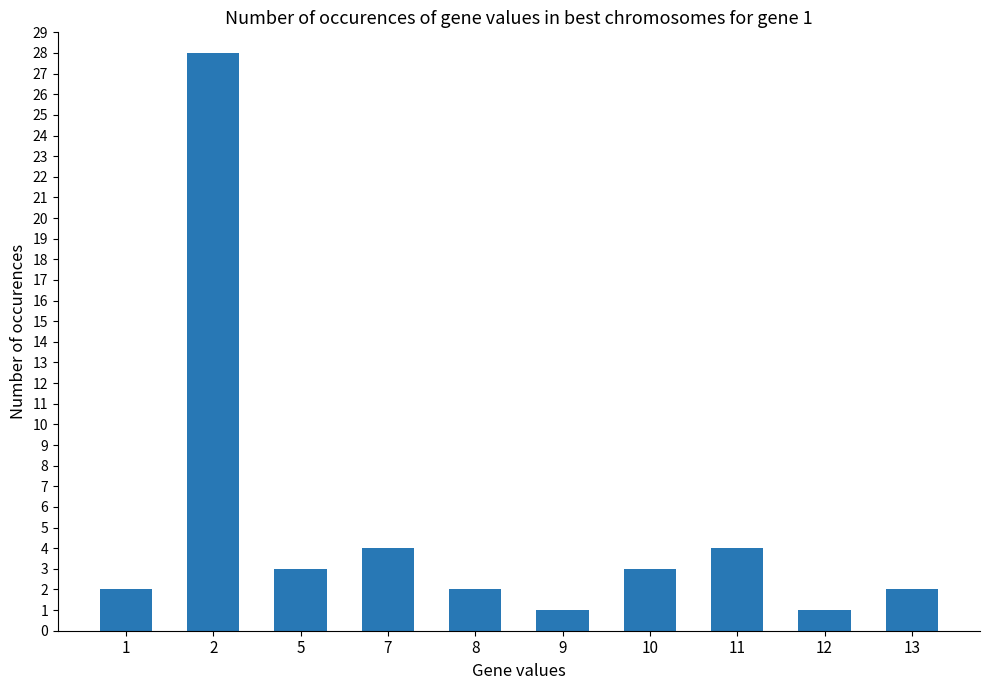

Are the bars horizontal?

No